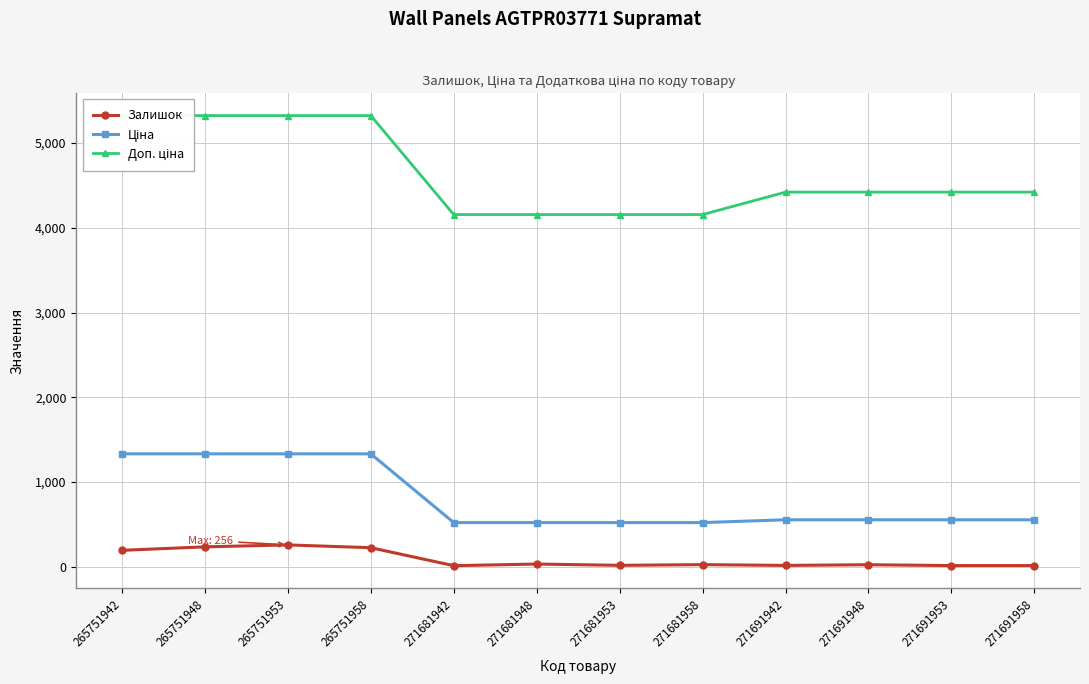

How many lines are shown in the chart?

3